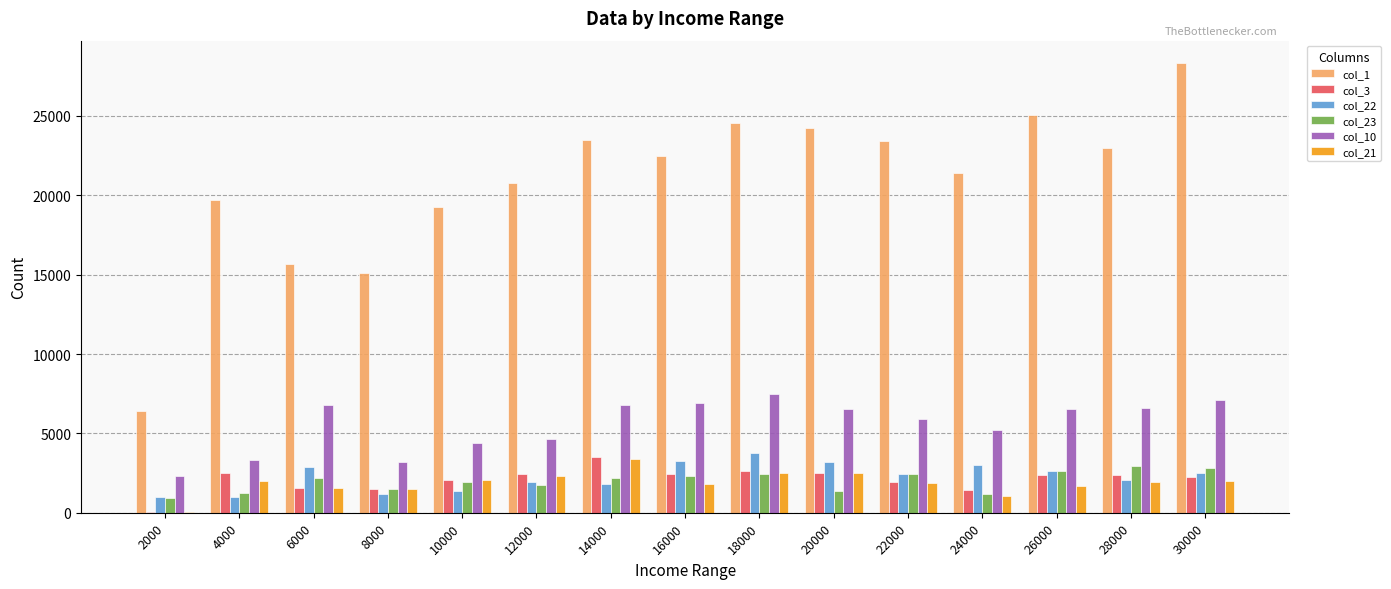

True or false: col_3 has a value of 543 at 16000.

False